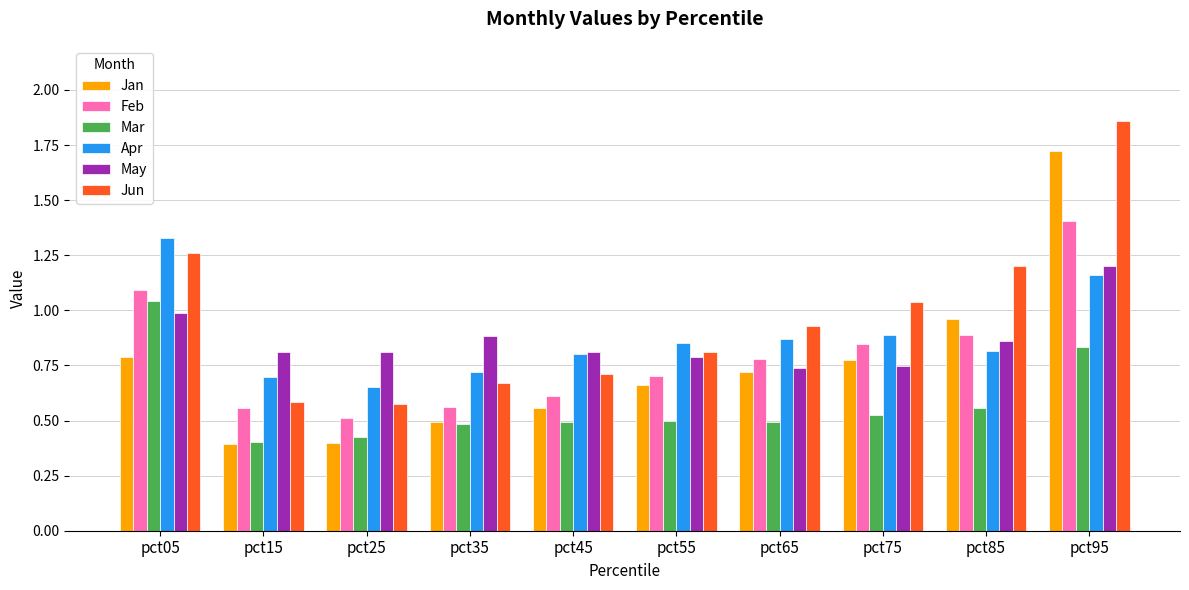

How many data points does each series have?

10